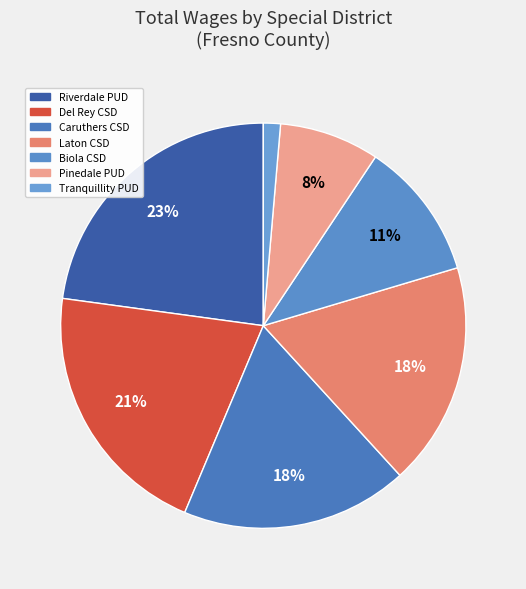

Does any single category account for the majority?

No